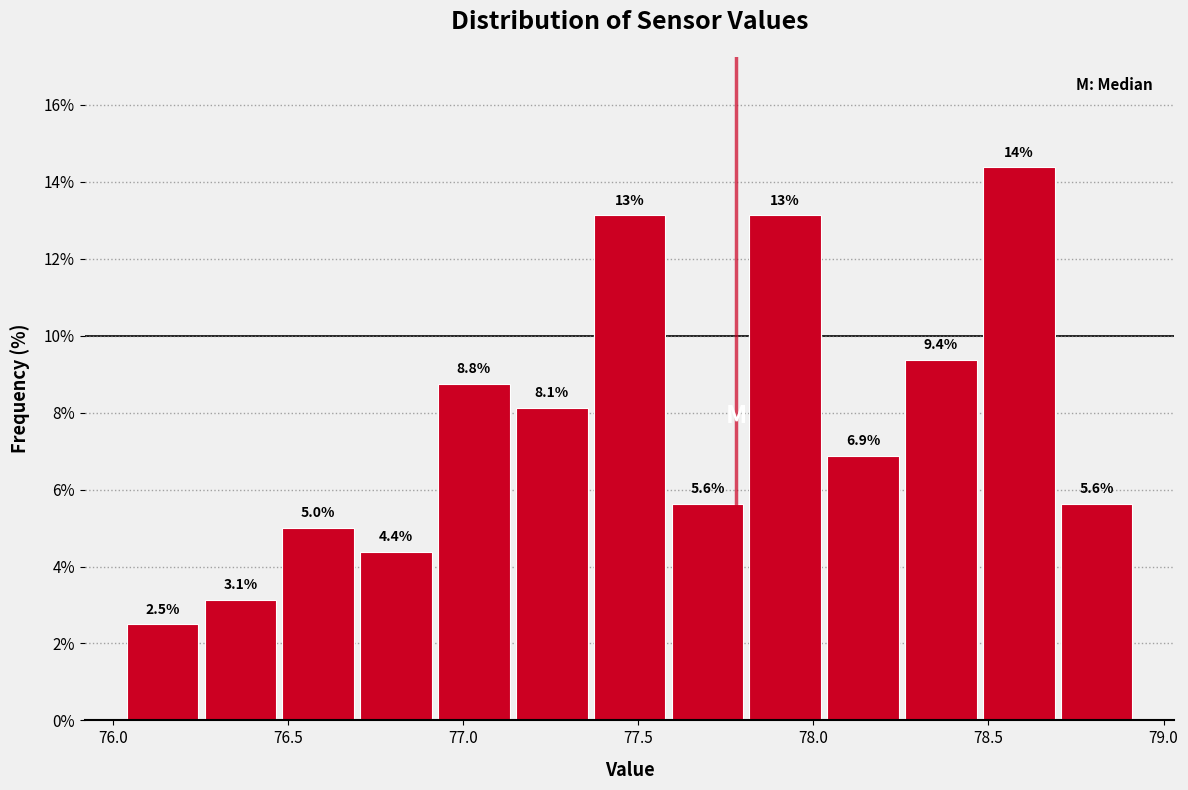

Which range on the x-axis has the tallest bar?

78.50 to 78.70